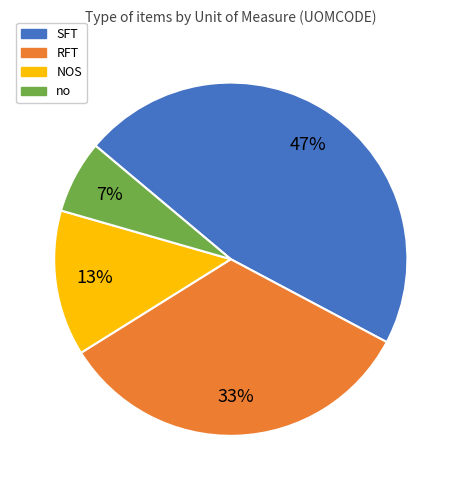

To the nearest percent, what portion does no represent?

7%